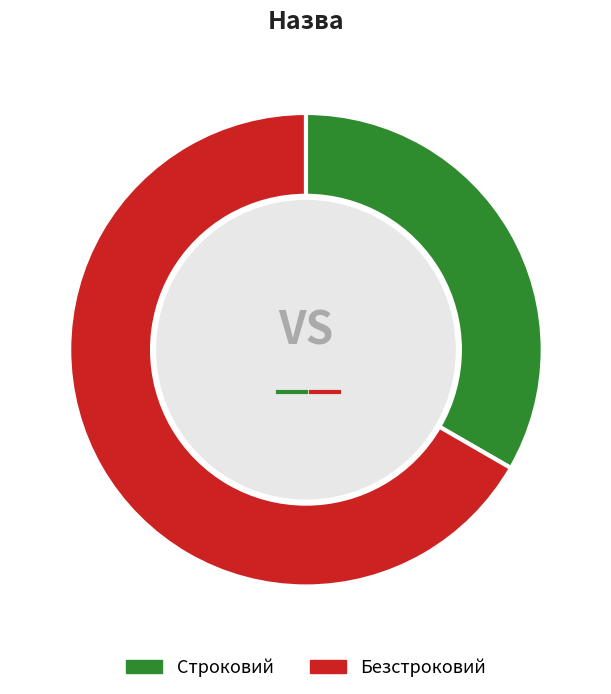

Between Строковий and Безстроковий, which is larger?

Безстроковий